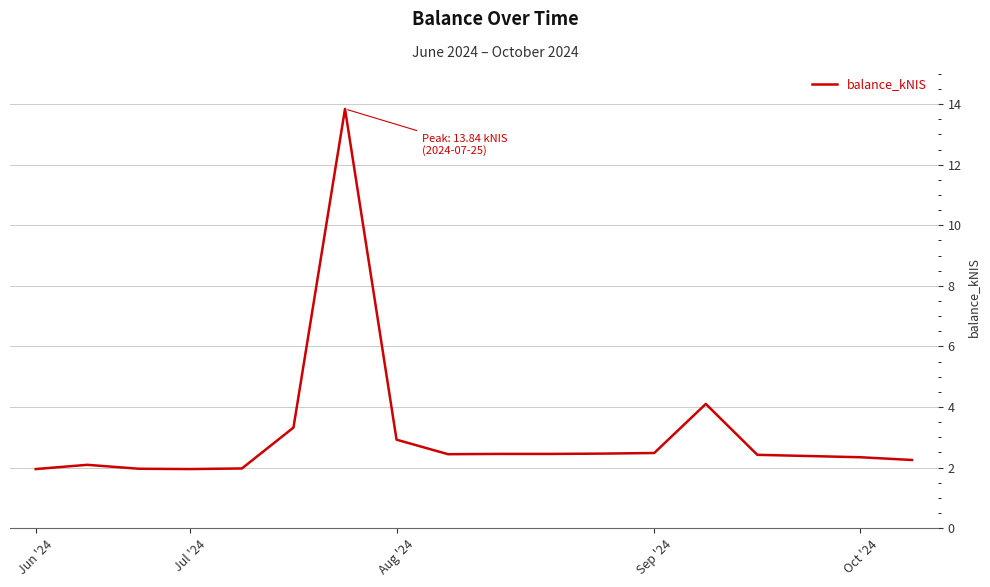

Does the chart display data point markers on the line(s)?

No